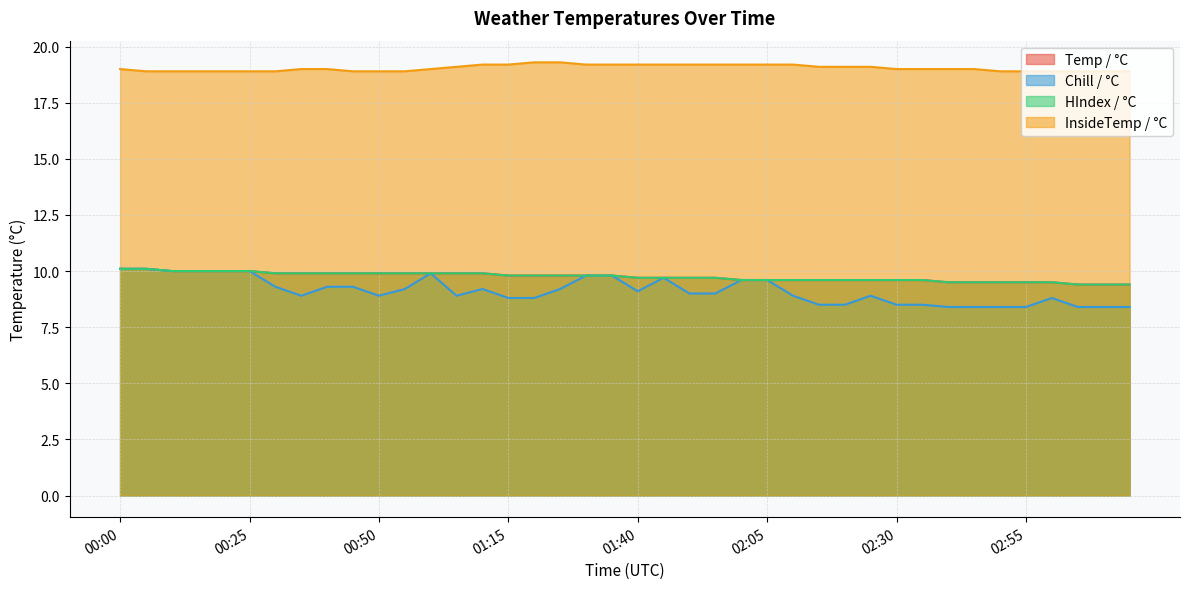

Read the HIndex / °C value at 01:35.

9.8